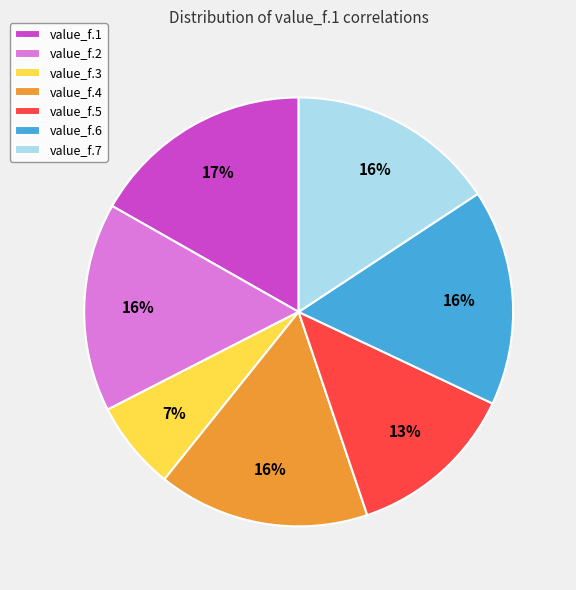

To the nearest percent, what is the average slice percentage?

14%